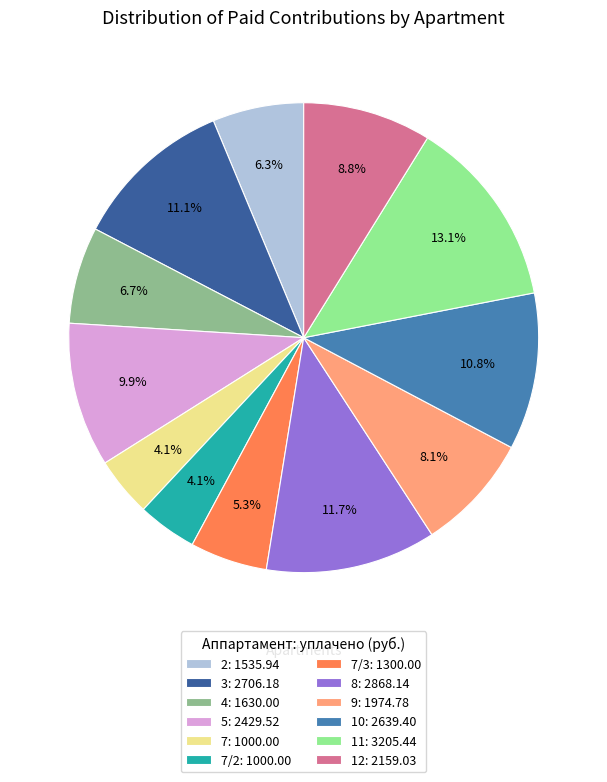

Does 3: 2706.18 represent more than half of the total?

No